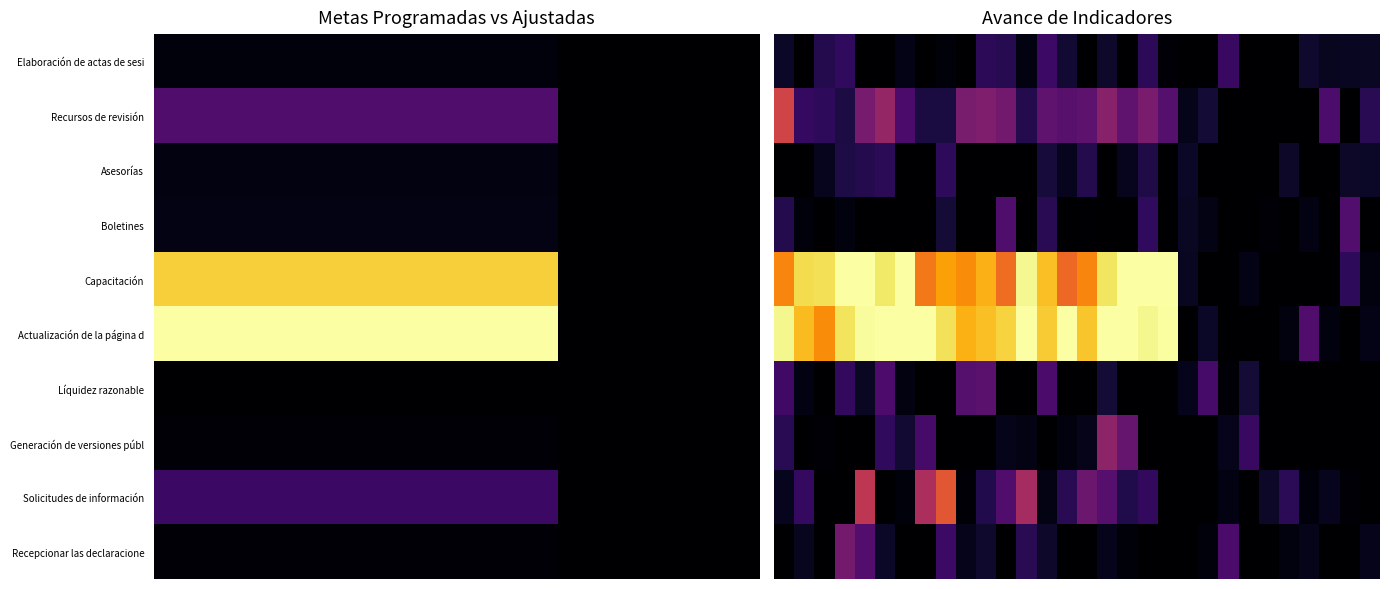

What is the difference between the highest and lowest values at 22?

0.2